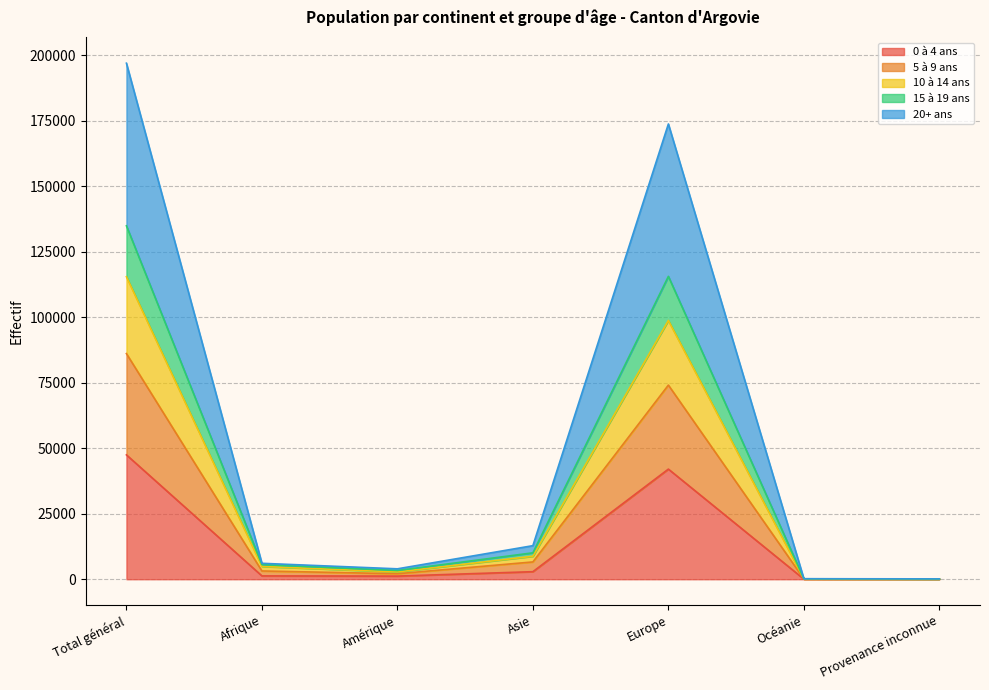

At which category is the sum across all series the highest?

Total général